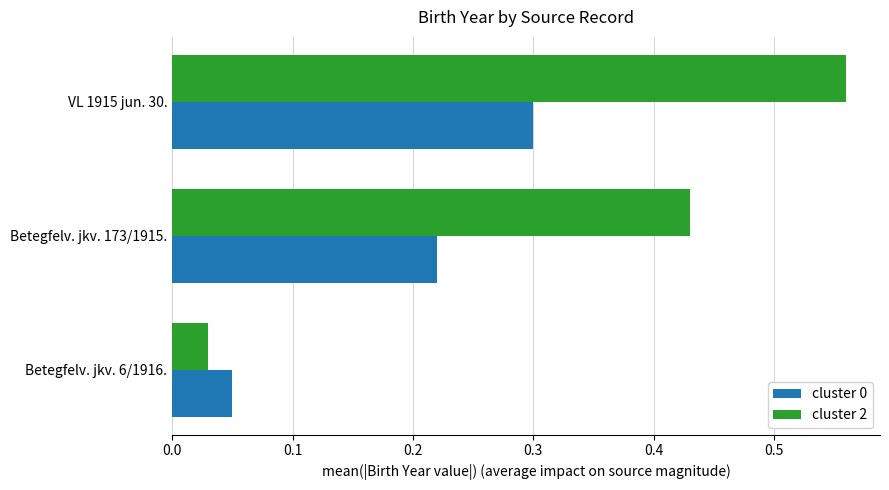

Rank the categories by cluster 0 value from highest to lowest.

VL 1915 jun. 30., Betegfelv. jkv. 173/1915., Betegfelv. jkv. 6/1916.